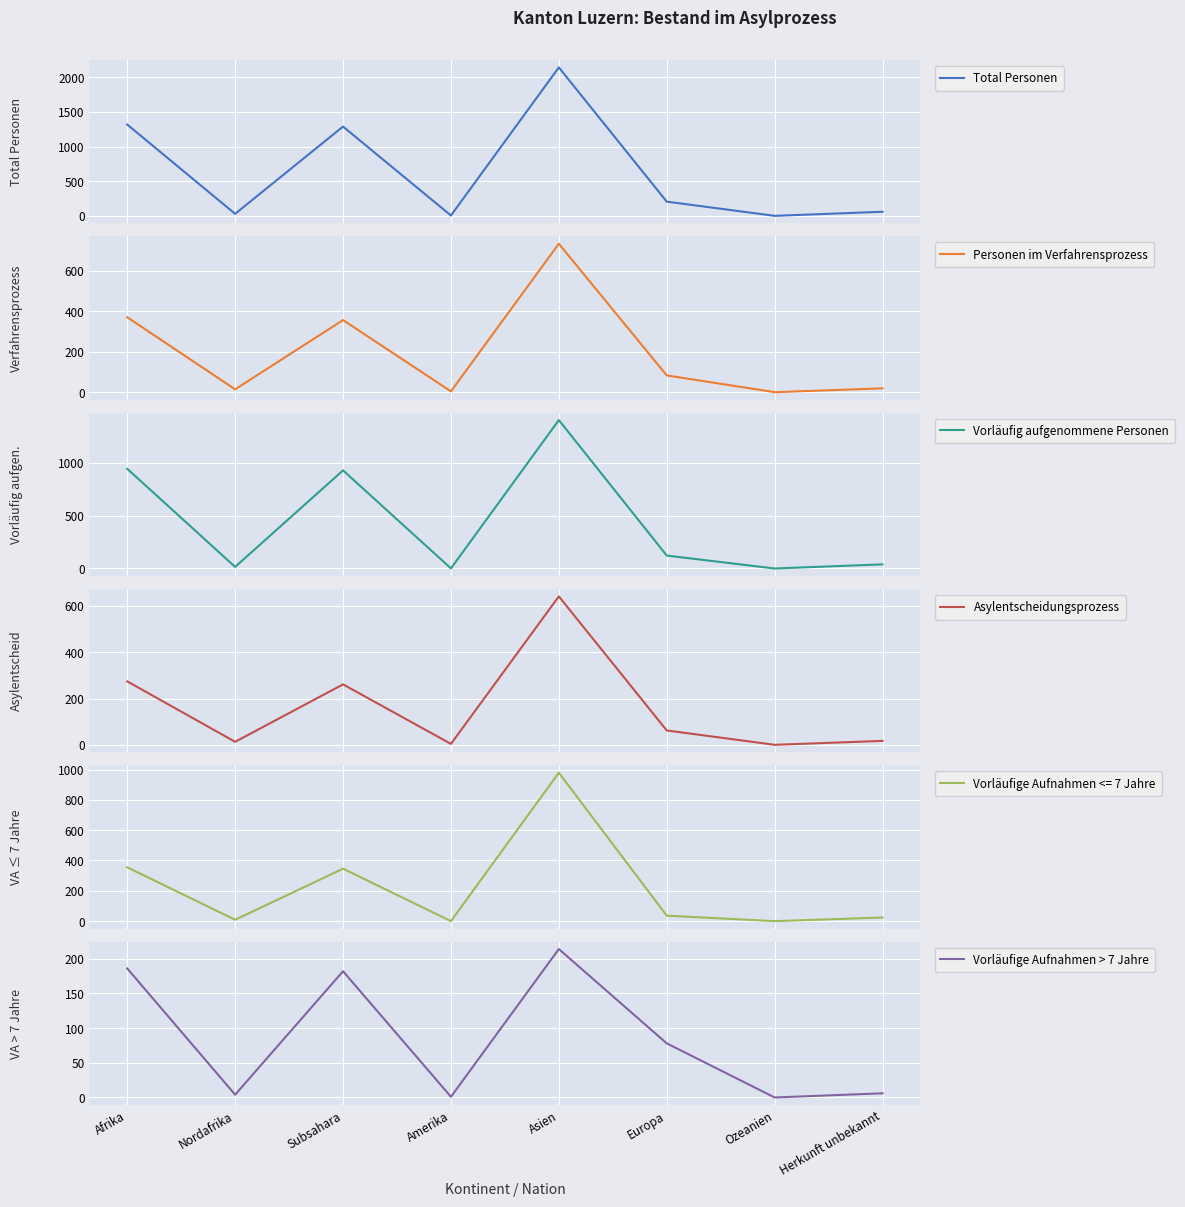

How many data points in Personen im Verfahrensprozess are less than 83?

4